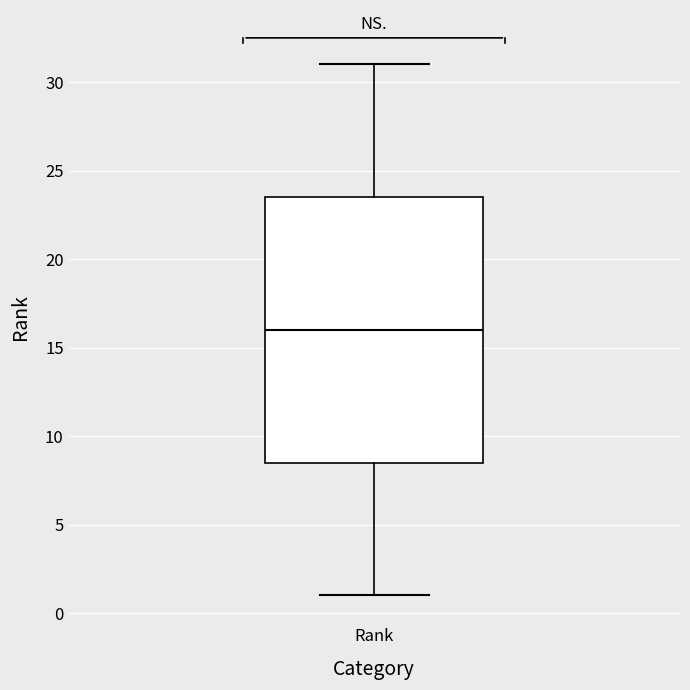

Transcribe this box plot: give where the median line is, the range the box spans, and where the two whiskers end, as read against the y-axis. The values are not printed on the chart, so give them approximately, as read against the axis.

median 16.0, box 8.5 to 23.5, whiskers 1.0 to 31.0